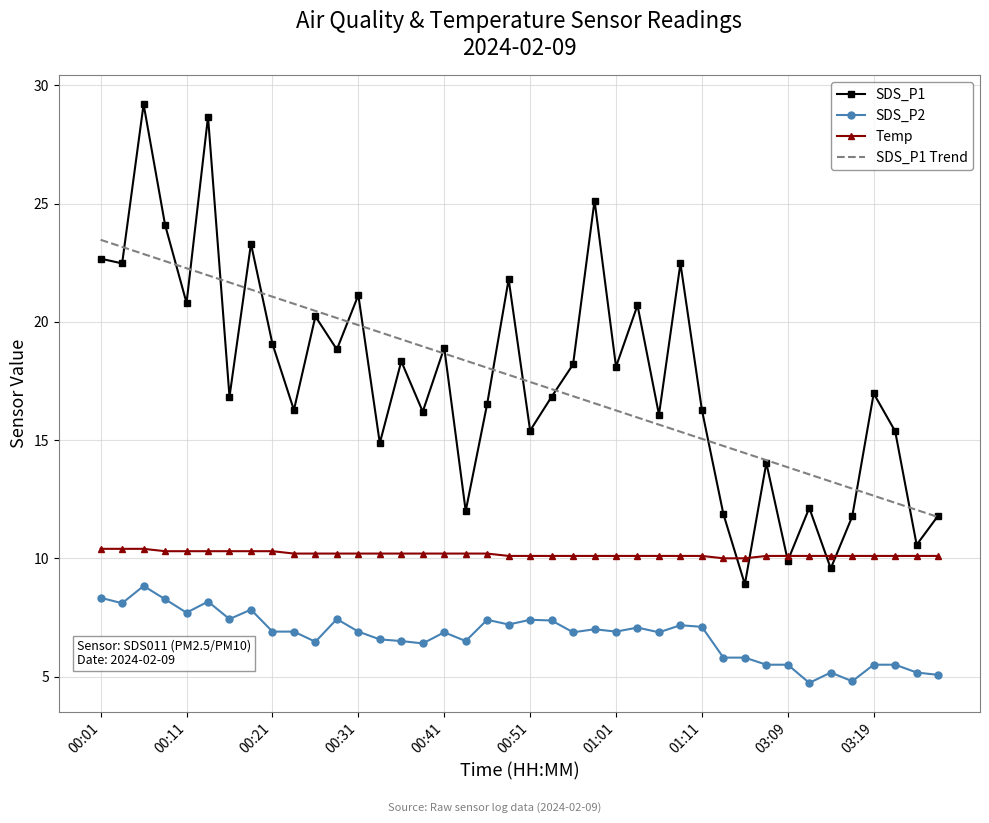

What is the minimum value for SDS_P2?

4.7